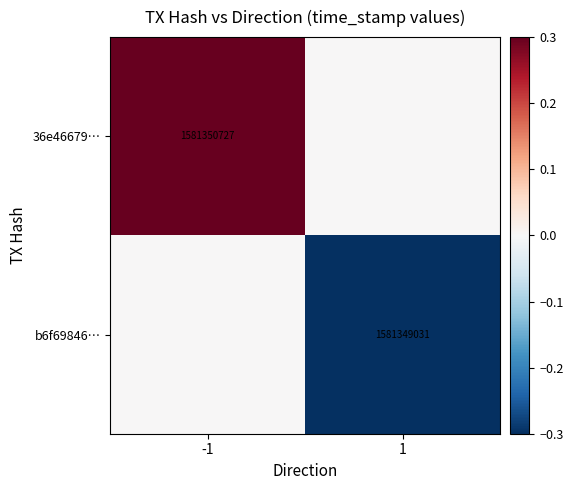

Is the value of b6f69846… at 1 greater than the value of 36e46679… at -1?

No